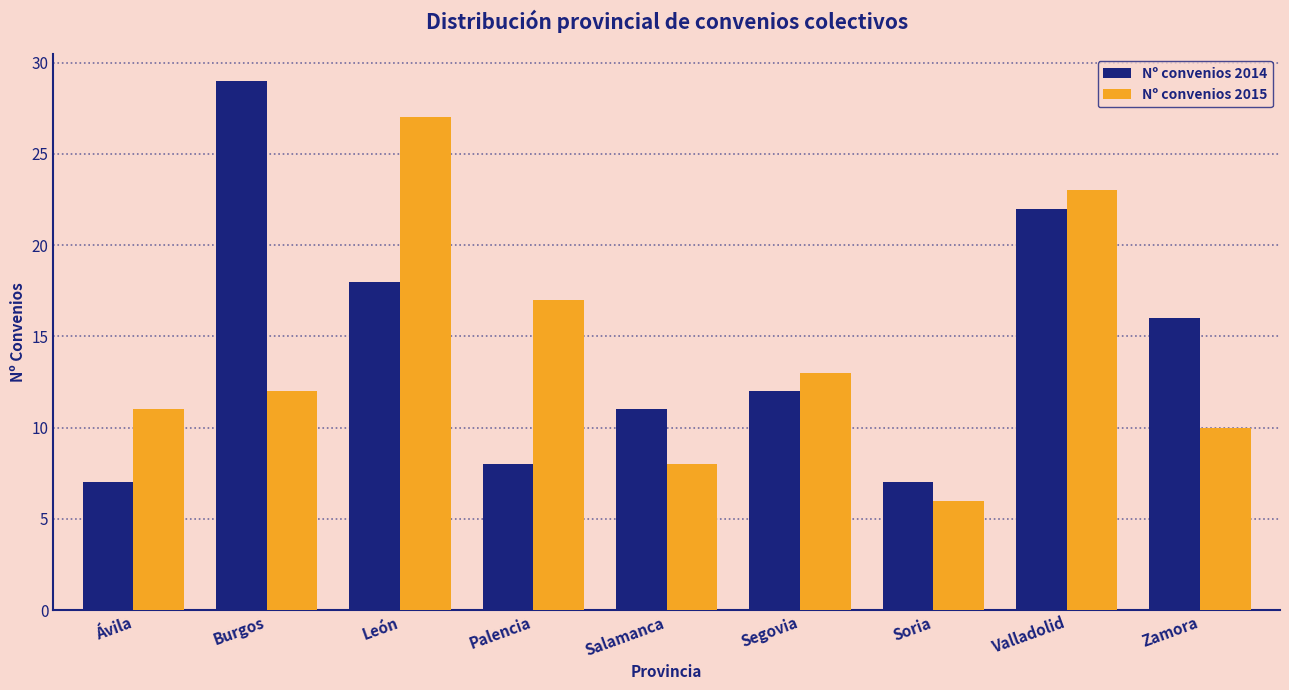

Reading left to right, transcribe all the data shown in this chart.

Nº convenios 2014: 7	29	18	8	11	12	7	22	16
Nº convenios 2015: 11	12	27	17	8	13	6	23	10